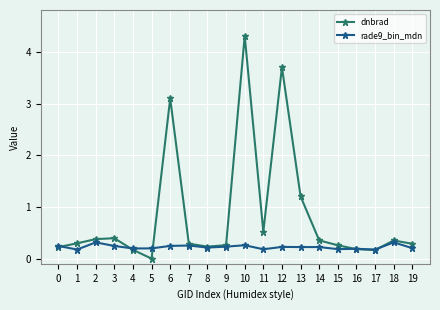

What is the difference between the maximum and minimum values in the rade9_bin_mdn series?

0.1